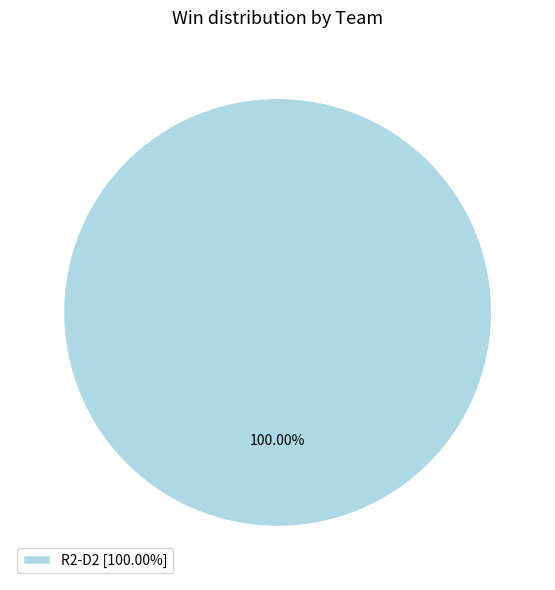

Does any single category account for the majority?

Yes